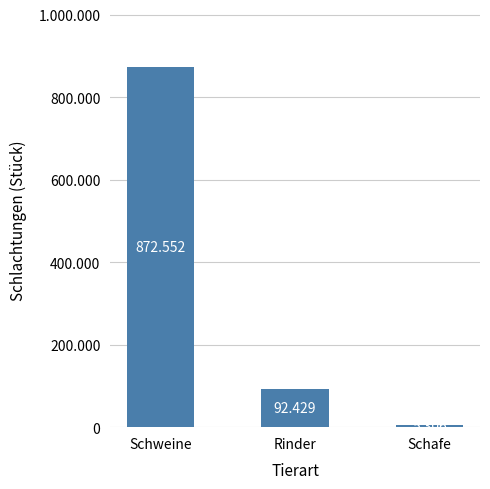

Between Rinder and Schweine, which is larger?

Schweine